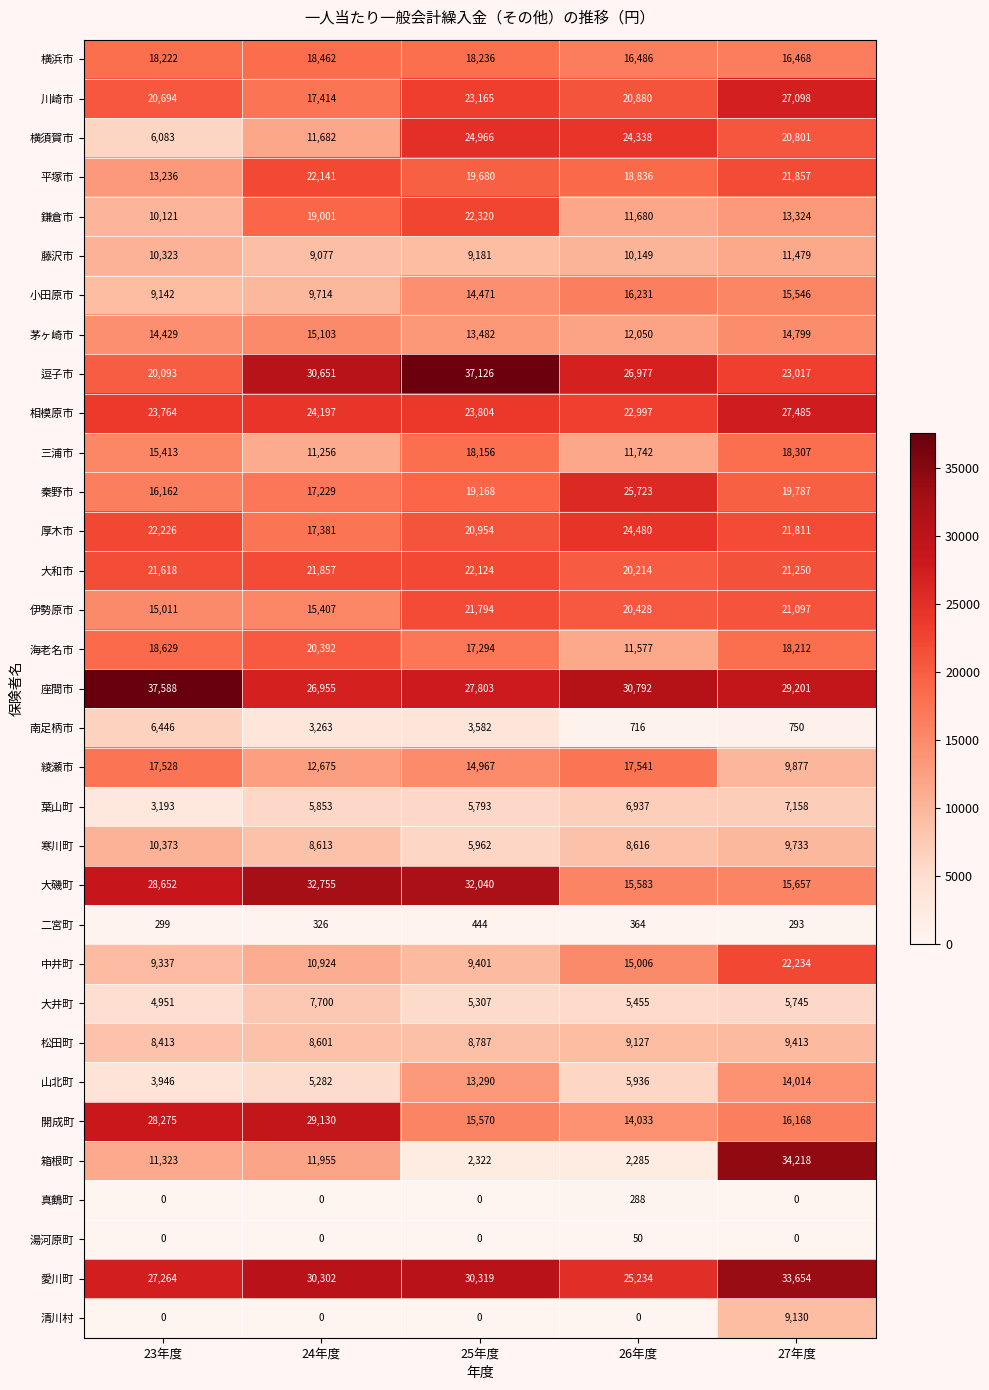

Between 25年度 and 26年度, which series saw the biggest shift?

大磯町